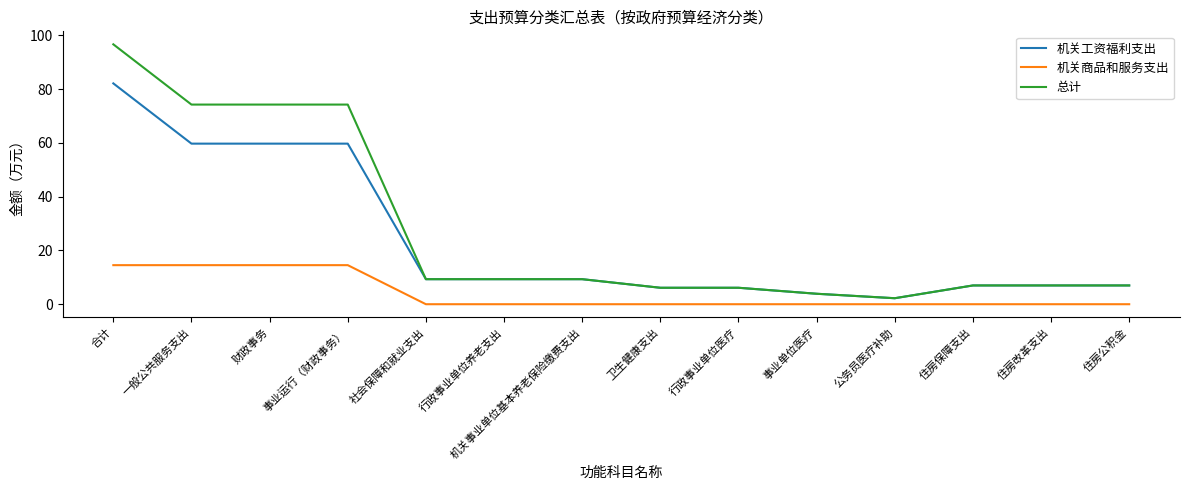

What are all the series names shown in the legend?

机关工资福利支出, 机关商品和服务支出, 总计